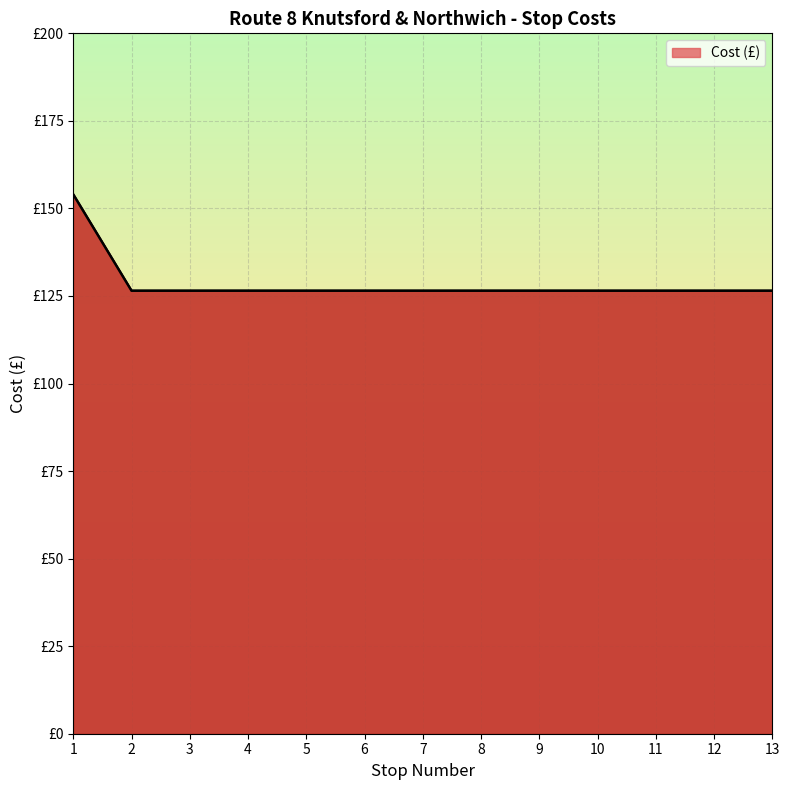

What is the sum of all values?

1672.0